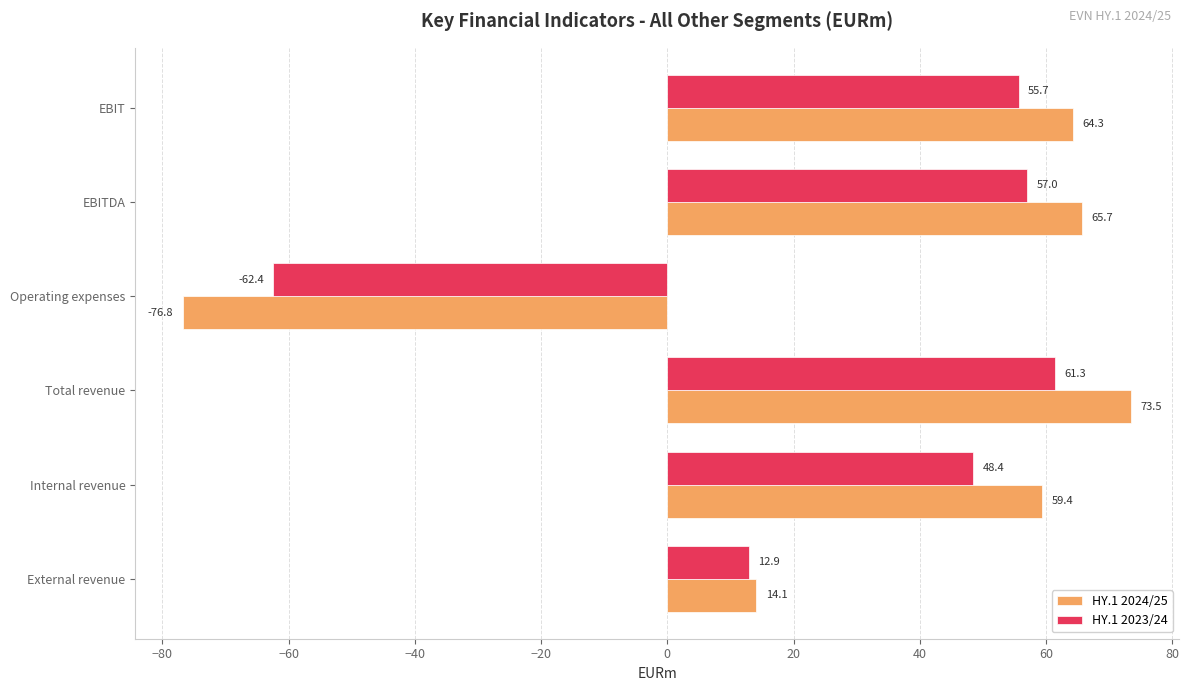

What is the difference between the HY.1 2023/24 values at EBIT and Operating expenses?

118.1